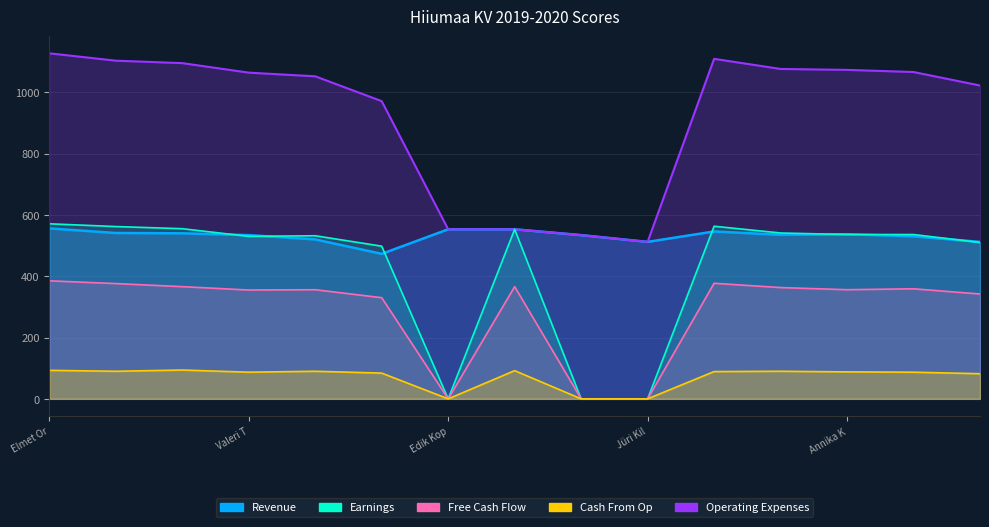

What is the sum of all Revenue values?

7976